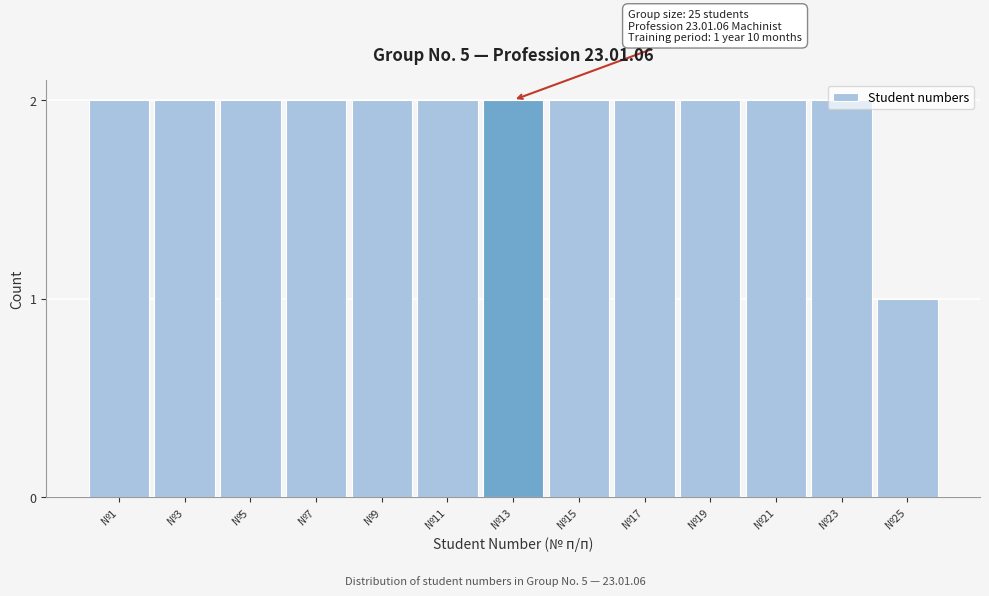

What is the value of the 13th bar from the left?

1